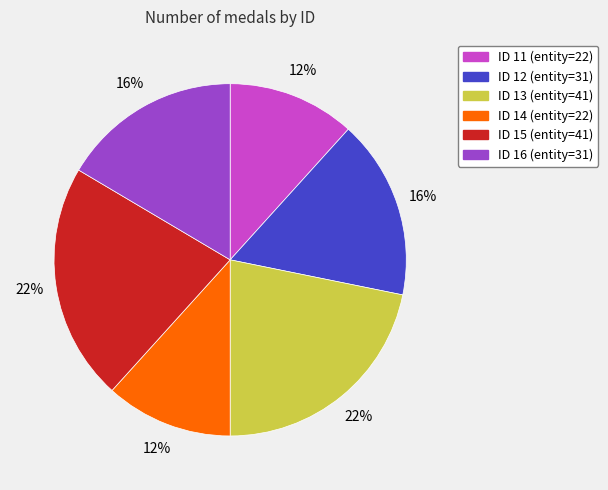

Do ID 12 (entity=31) and ID 13 (entity=41) together represent more than half of the pie?

No